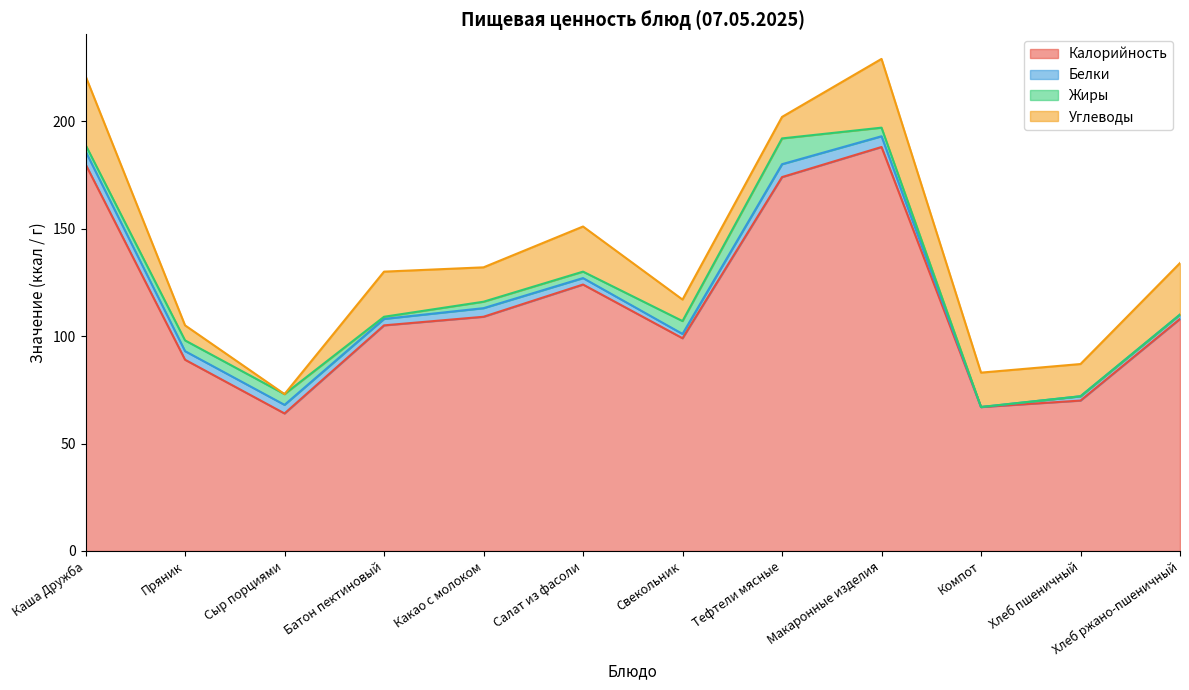

Reading left to right, list all the values displayed in this chart.

Калорийность: Каша Дружба=180	Пряник=89	Сыр порциями=64	Батон пектиновый=105	Какао с молоком=109	Салат из фасоли=124	Свекольник=99	Тефтели мясные=174	Макаронные изделия=188	Компот=67	Хлеб пшеничный=70	Хлеб ржано-пшеничный=108
Белки: Каша Дружба=6	Пряник=4	Сыр порциями=4	Батон пектиновый=3	Какао с молоком=4	Салат из фасоли=3	Свекольник=2	Тефтели мясные=6	Макаронные изделия=5	Компот=0	Хлеб пшеничный=2	Хлеб ржано-пшеничный=2
Жиры: Каша Дружба=3	Пряник=5	Сыр порциями=5	Батон пектиновый=1	Какао с молоком=3	Салат из фасоли=3	Свекольник=6	Тефтели мясные=12	Макаронные изделия=4	Компот=0	Хлеб пшеничный=0	Хлеб ржано-пшеничный=0
Углеводы: Каша Дружба=32	Пряник=7	Сыр порциями=0	Батон пектиновый=21	Какао с молоком=16	Салат из фасоли=21	Свекольник=10	Тефтели мясные=10	Макаронные изделия=32	Компот=16	Хлеб пшеничный=15	Хлеб ржано-пшеничный=24